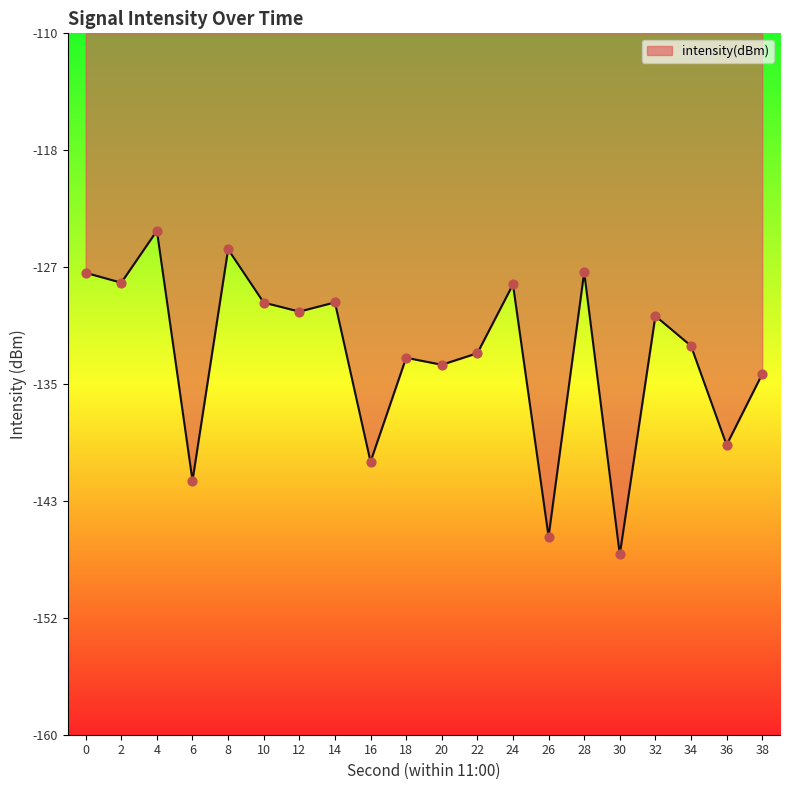

Which has a higher value, 36 or 34?

34